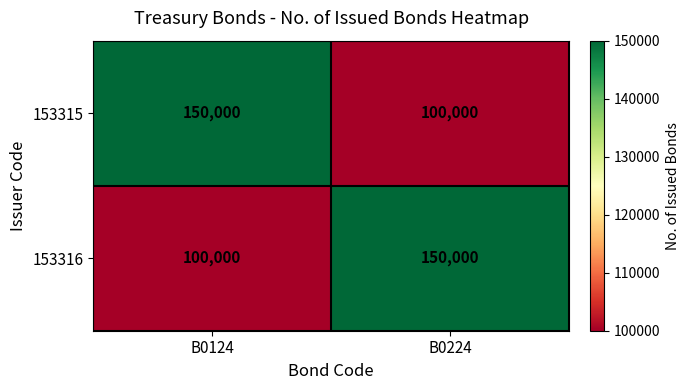

Is it true that 153316 equals 150000 at B0224?

True